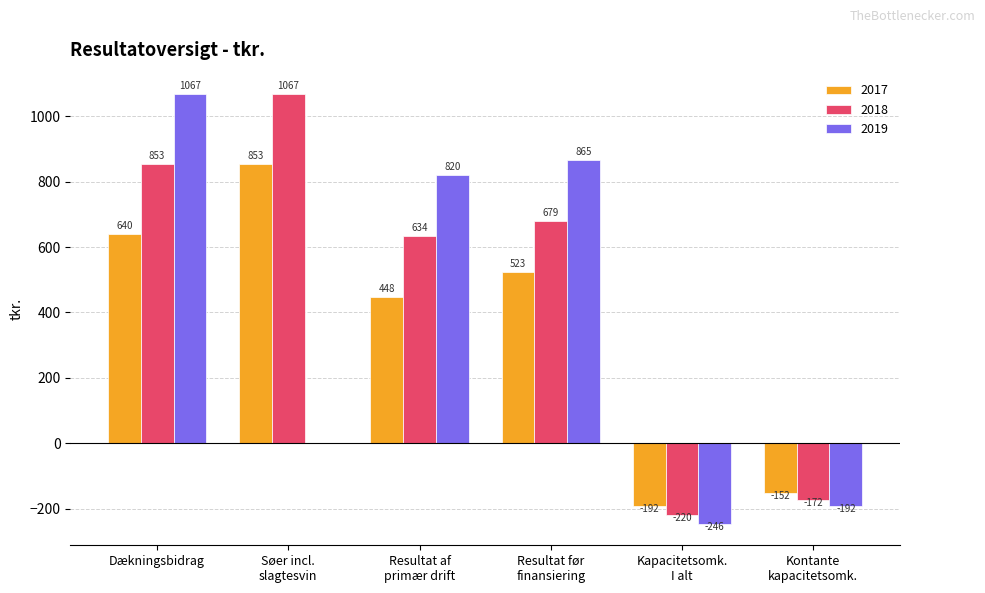

What is the sum of all 2017 values?

2120.1